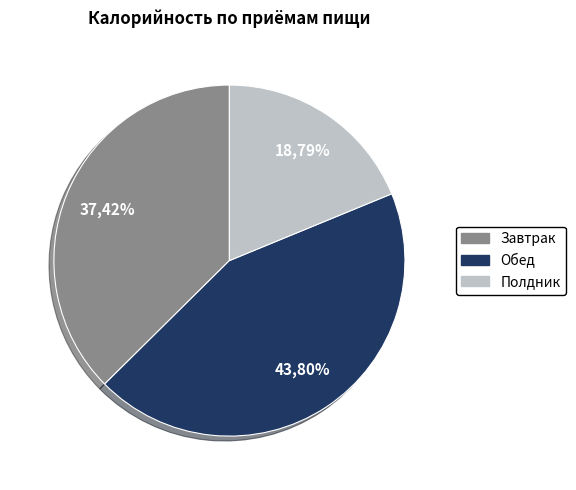

Is it true that Булочка с корицей is 10% of the pie?

False